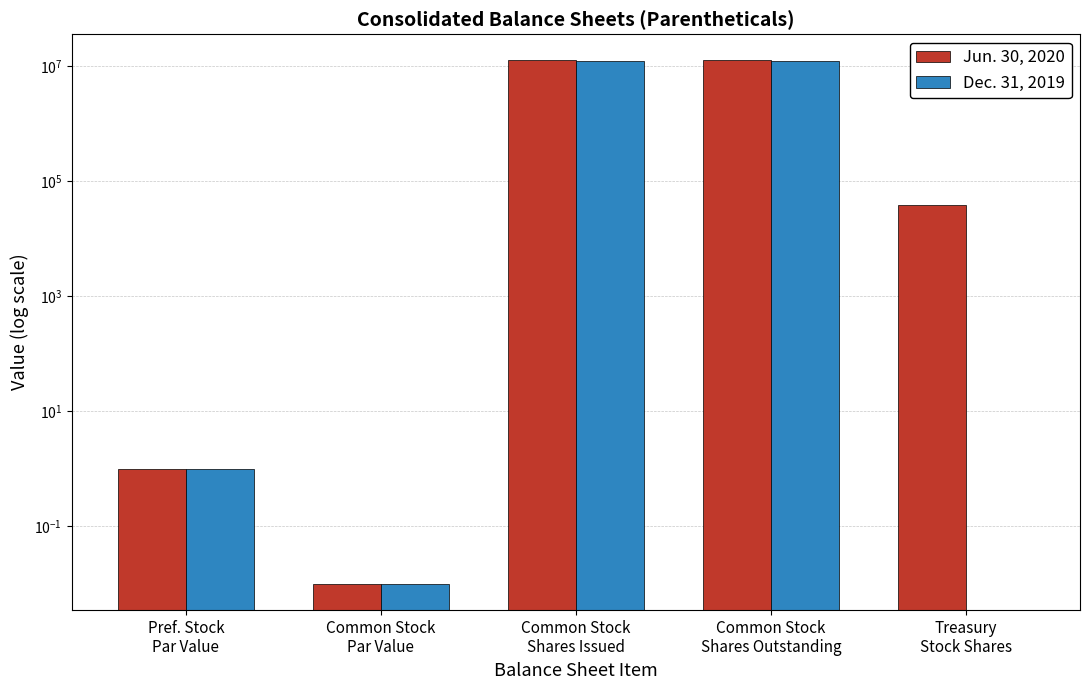

Where is Dec. 31, 2019 nearest to the value 6266275?

Pref. Stock
Par Value